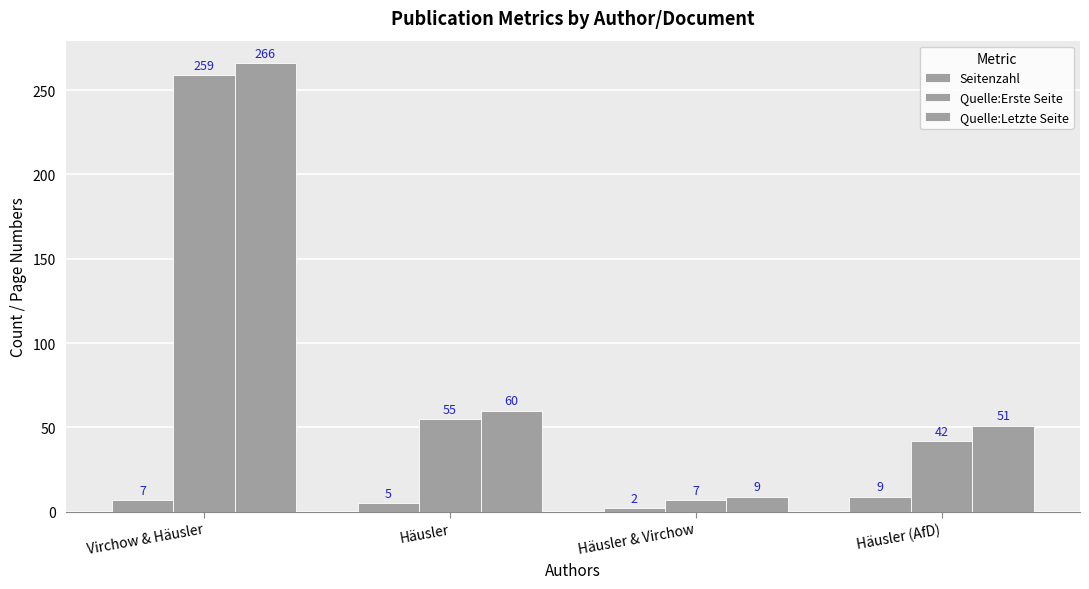

What is the label of the 2nd bar from the right?

Häusler & Virchow